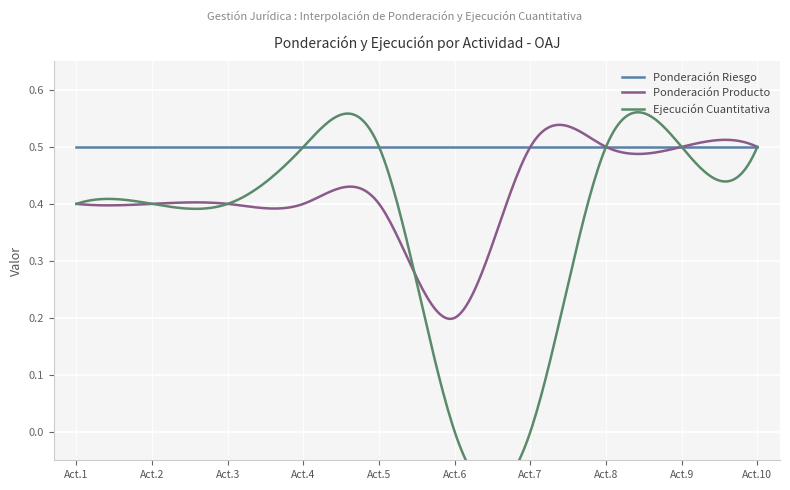

What are all the series names shown in the legend?

Ponderación Riesgo, Ponderación Producto, Ejecución Cuantitativa